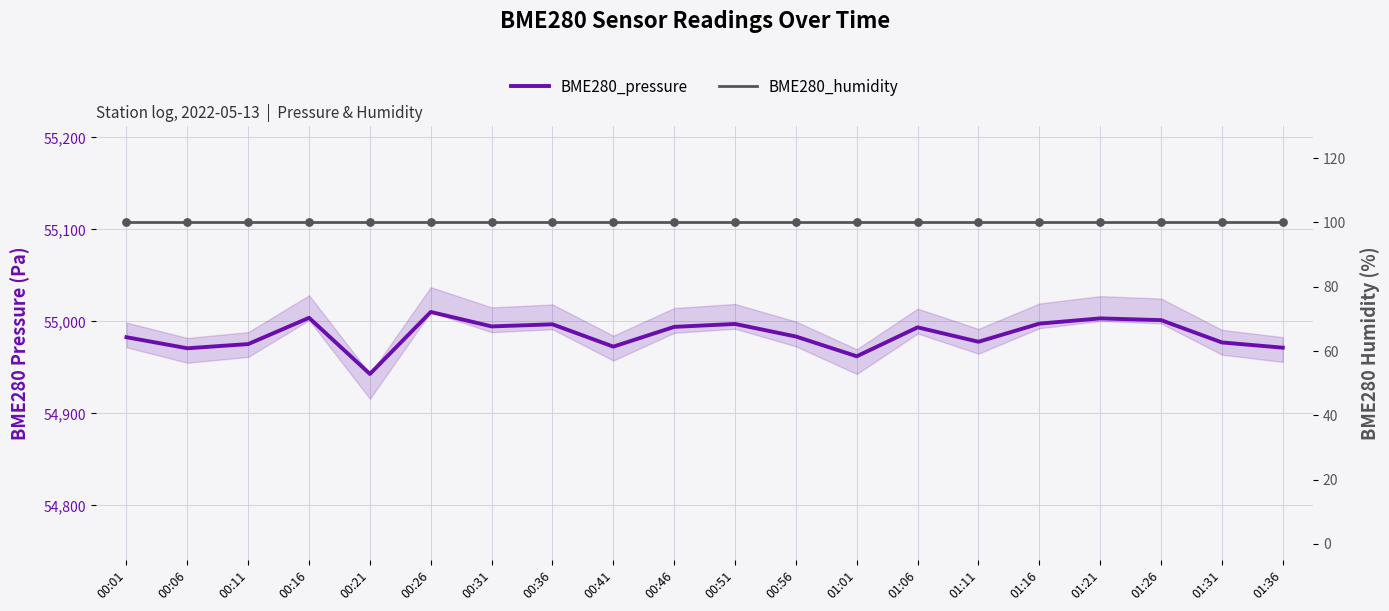

Which series reaches the minimum Y coordinate?

BME280_humidity